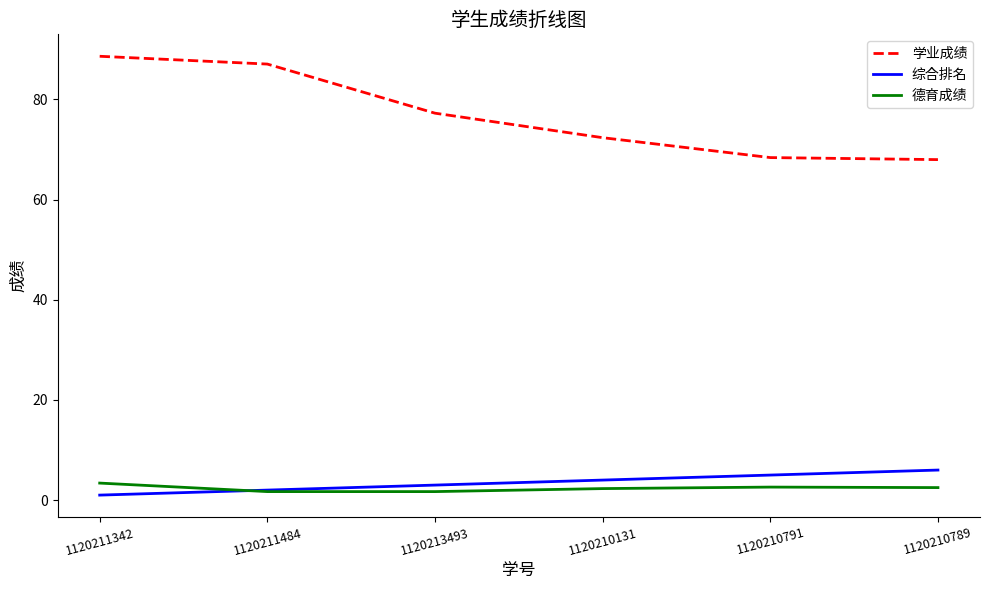

At which category does the chart reach its peak across all series?

1120211342